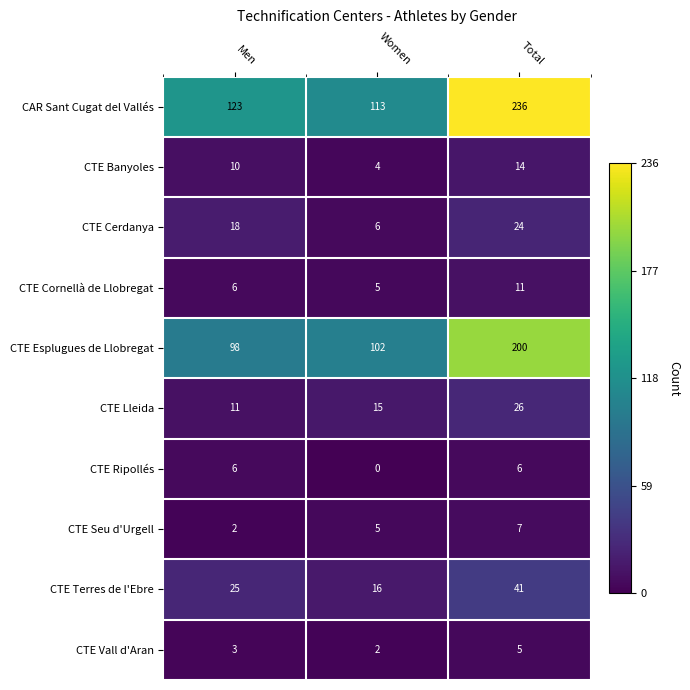

The value of CTE Cornellà de Llobregat at Men is 9. True or false?

False